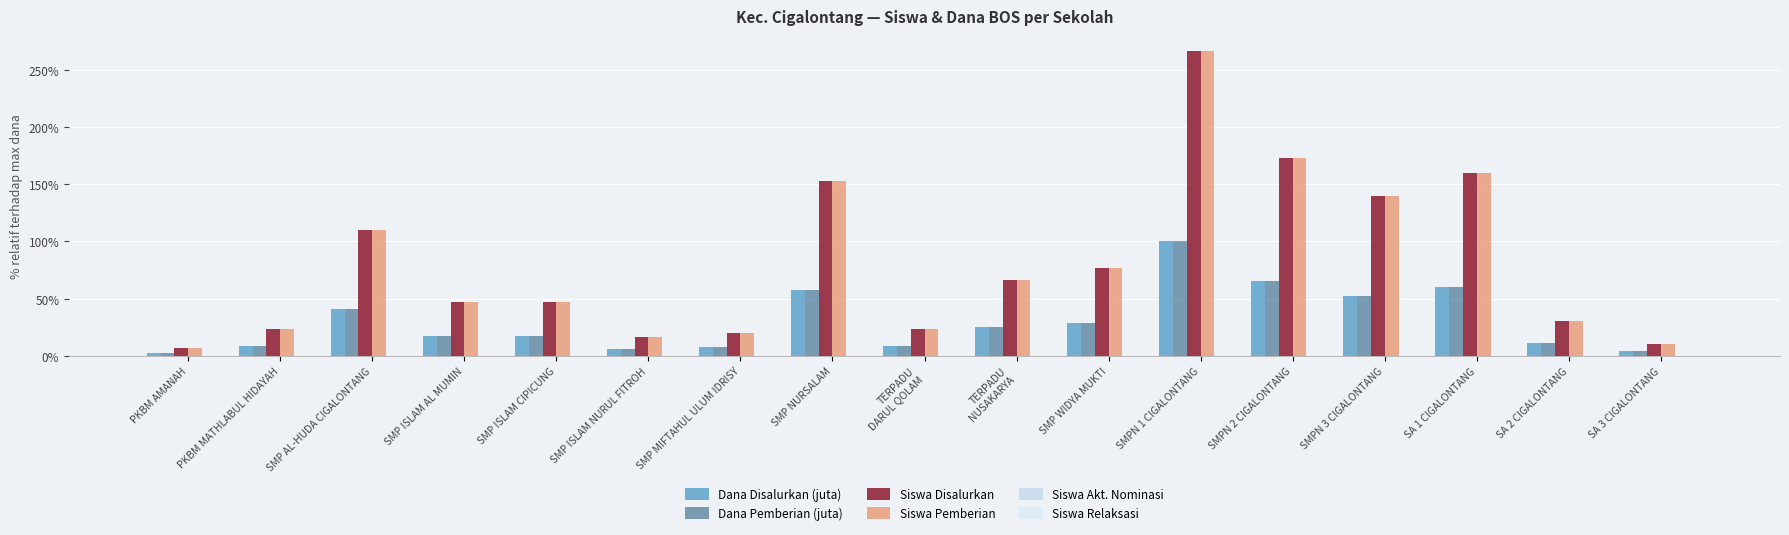

What is the average value of the Siswa Disalurkan series?

80.6